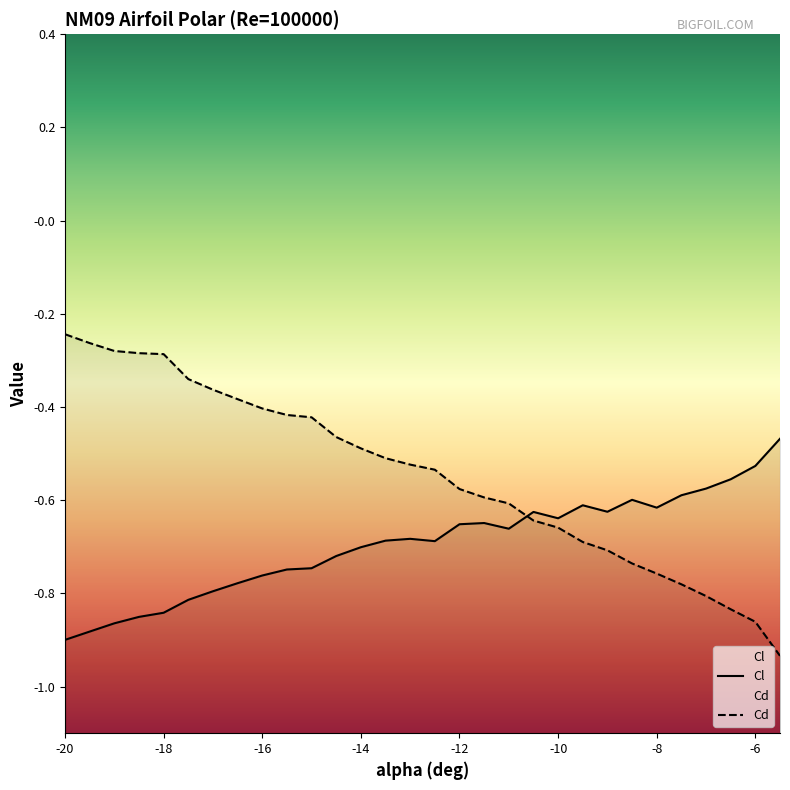

What is the minimum value shown in the chart?

-0.9